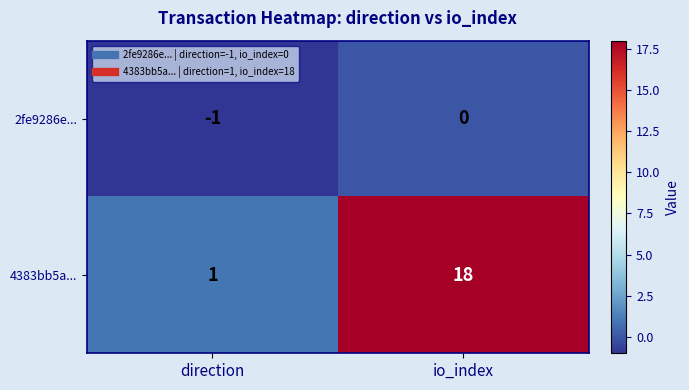

What is the greatest value displayed?

18